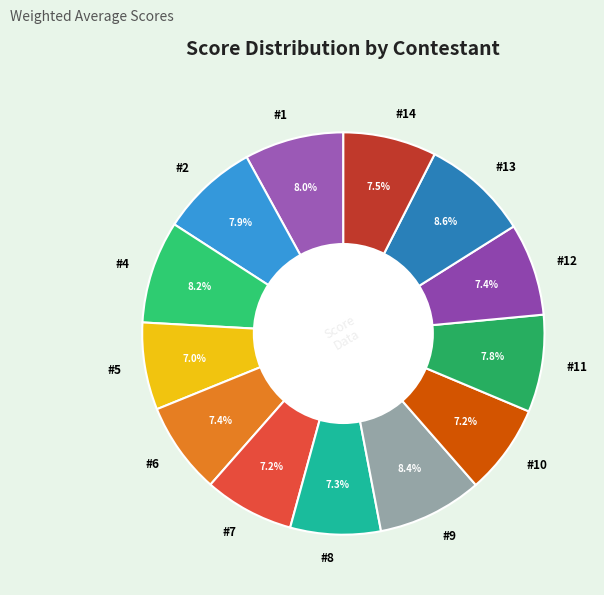

How many segments does this pie chart have?

13